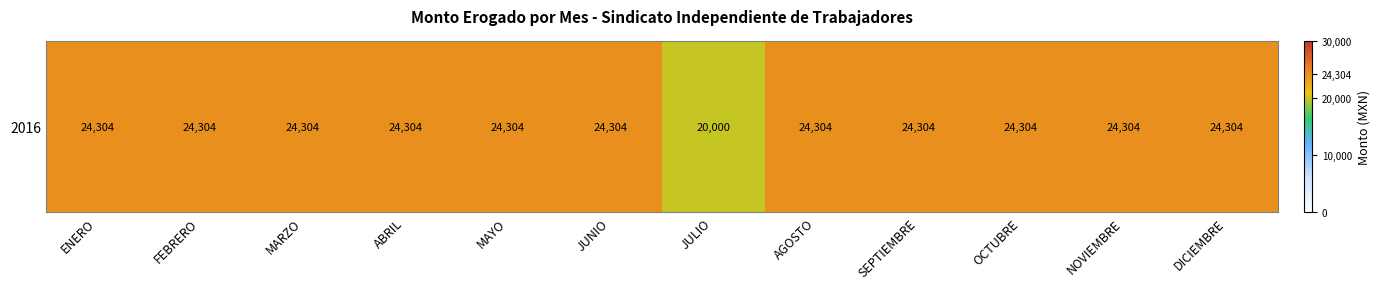

What is the minimum value shown in the chart?

20000